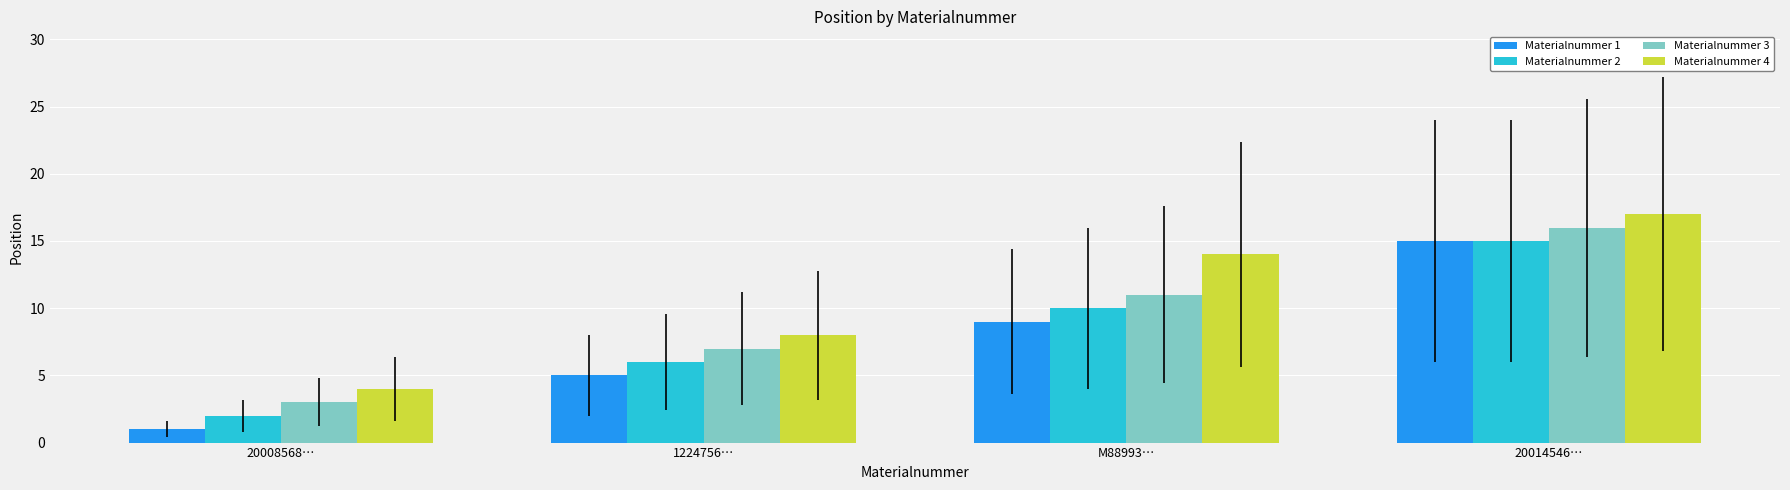

What is the value of the Materialnummer 2 bar at the 3rd from the left?

10